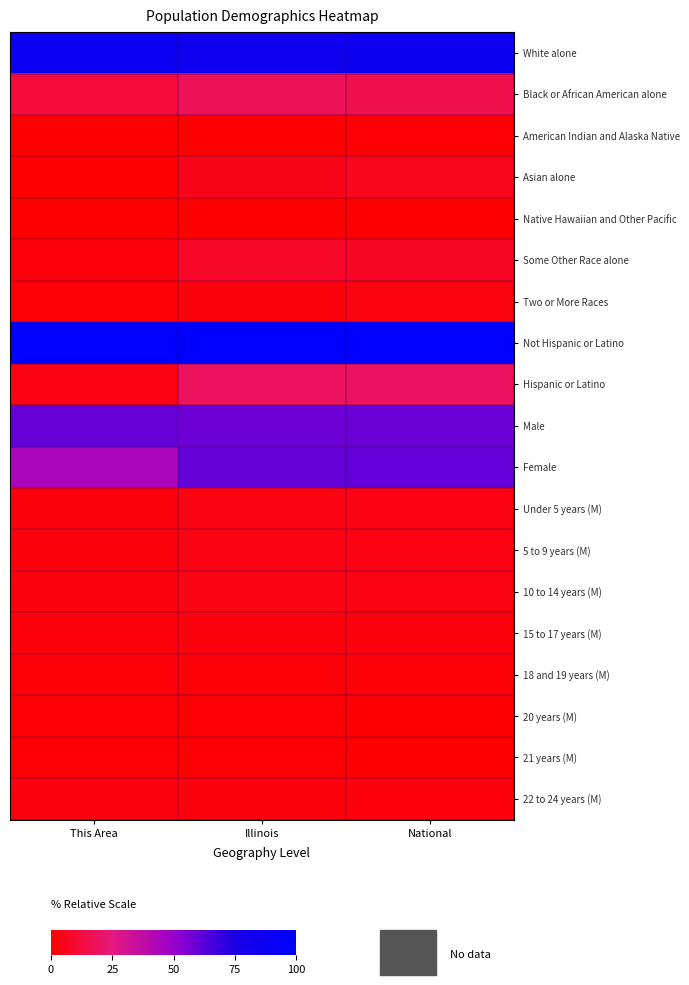

At This Area, list the series in order from largest to smallest.

Not Hispanic or Latino, White alone, Male, Female, Black or African American alone, Hispanic or Latino, 22 to 24 years (M), 10 to 14 years (M), 5 to 9 years (M), Under 5 years (M), Some Other Race alone, 15 to 17 years (M), 18 and 19 years (M), Two or More Races, 20 years (M), 21 years (M), American Indian and Alaska Native, Asian alone, Native Hawaiian and Other Pacific